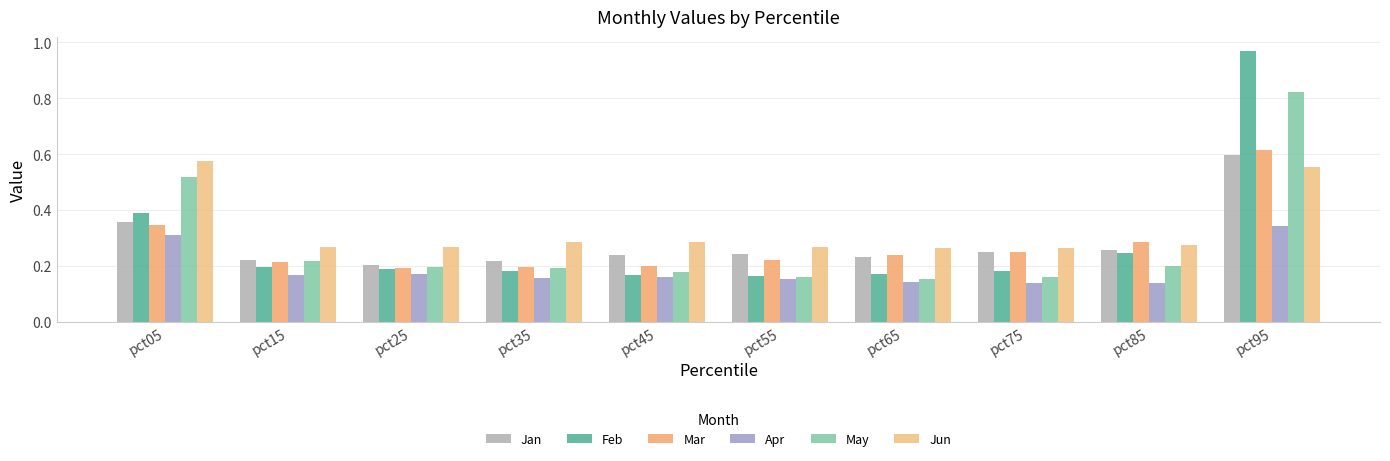

How many bars are there in total?

60